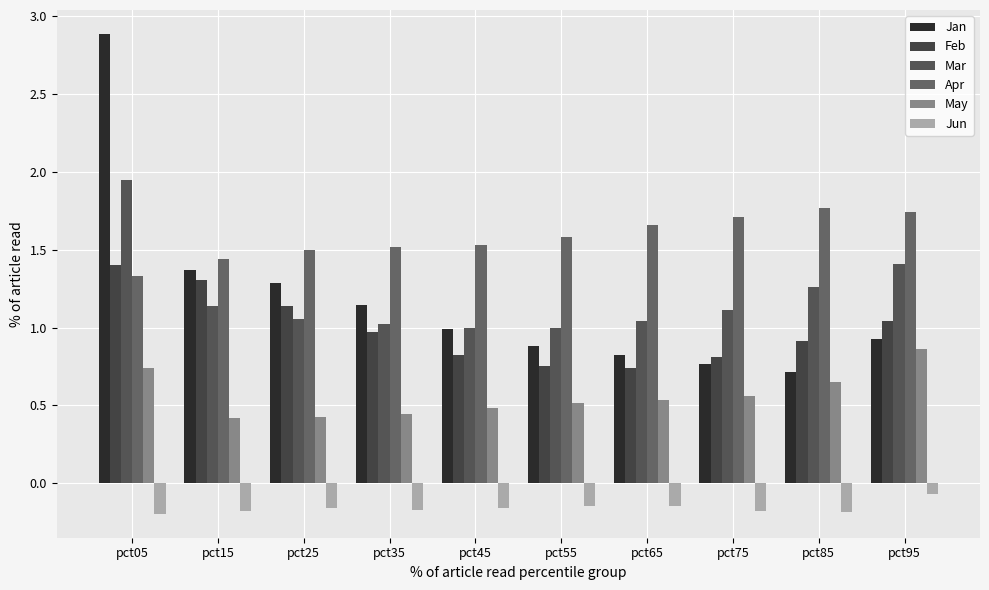

Does the chart contain stacked bars?

No